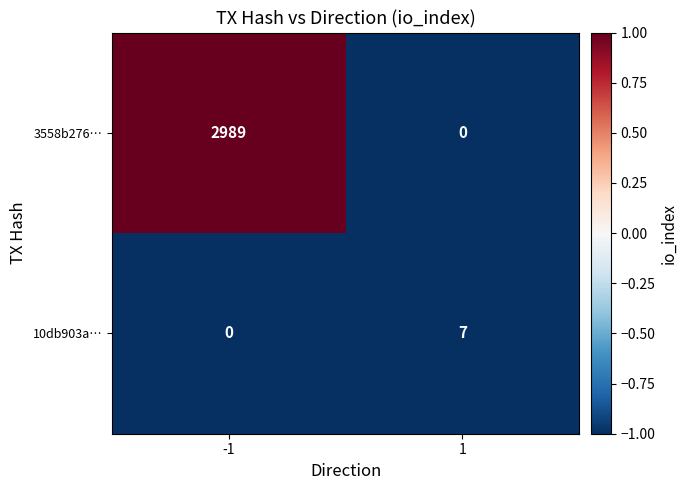

What is the sum of the 3558b276… values at -1 and 1?

2989